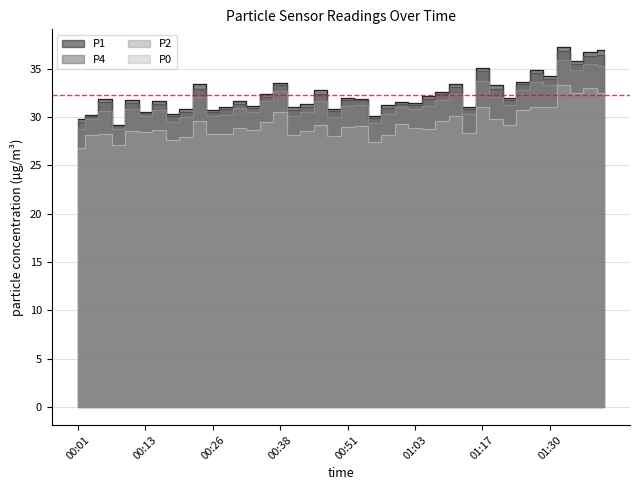

Is it true that P0 equals 28.2 at 00:26?

True